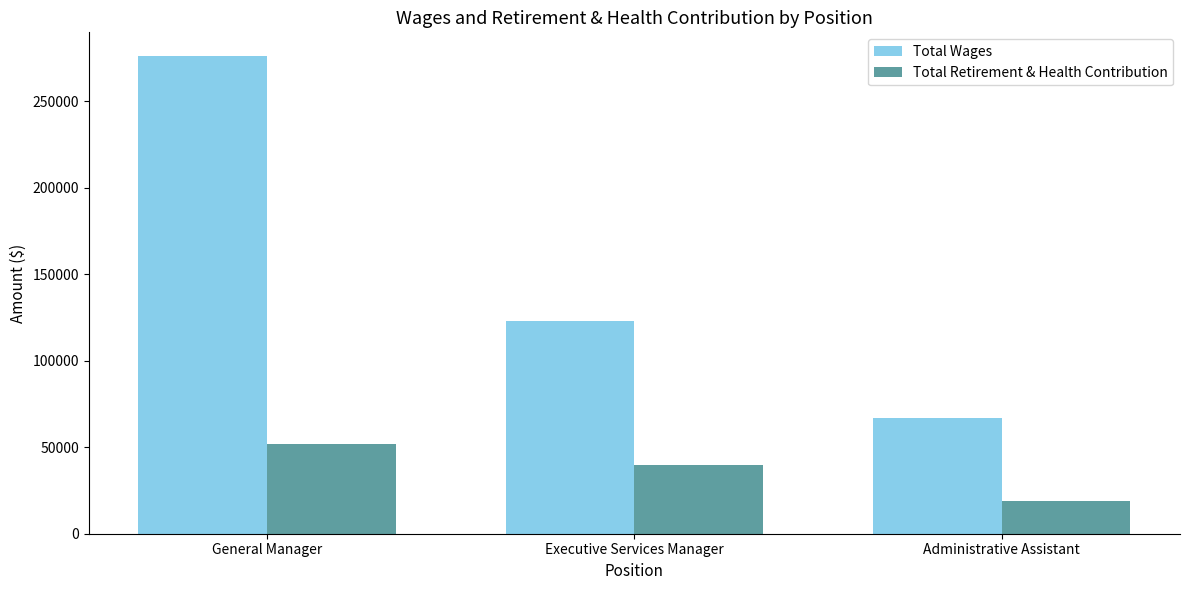

Which series has the largest total across all categories?

Total Wages